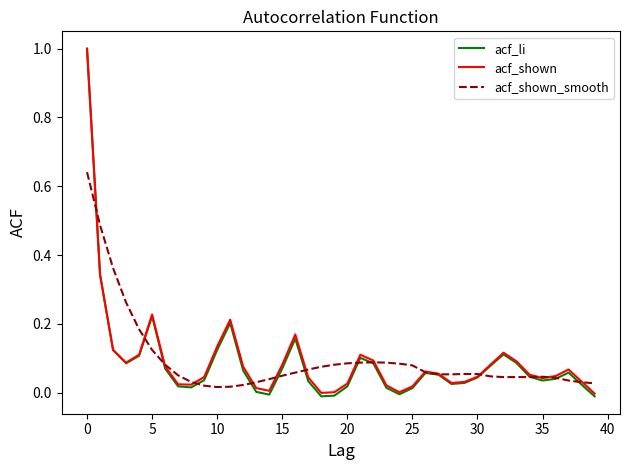

Which series has the widest spread of values?

acf_li